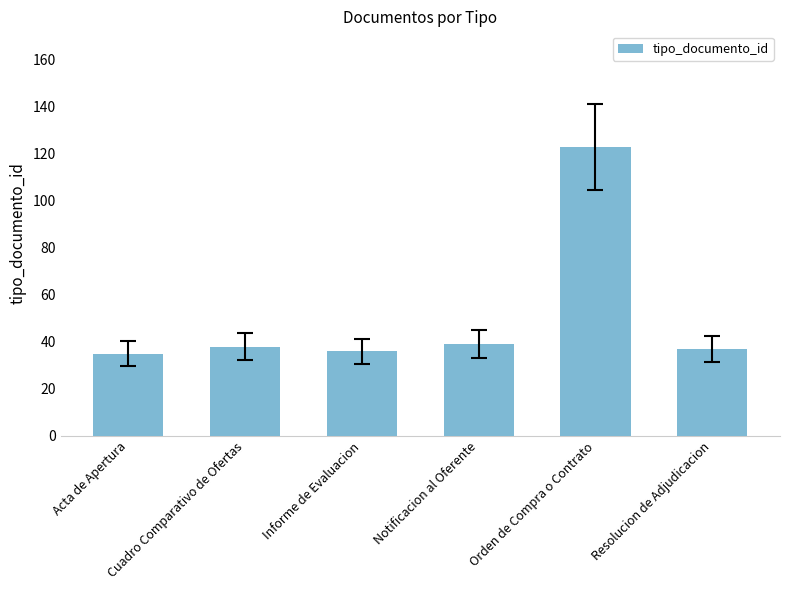

Reading right to left, what are all the values shown in this chart?

Resolucion de Adjudicacion=37	Orden de Compra o Contrato=123	Notificacion al Oferente=39	Informe de Evaluacion=36	Cuadro Comparativo de Ofertas=38	Acta de Apertura=35